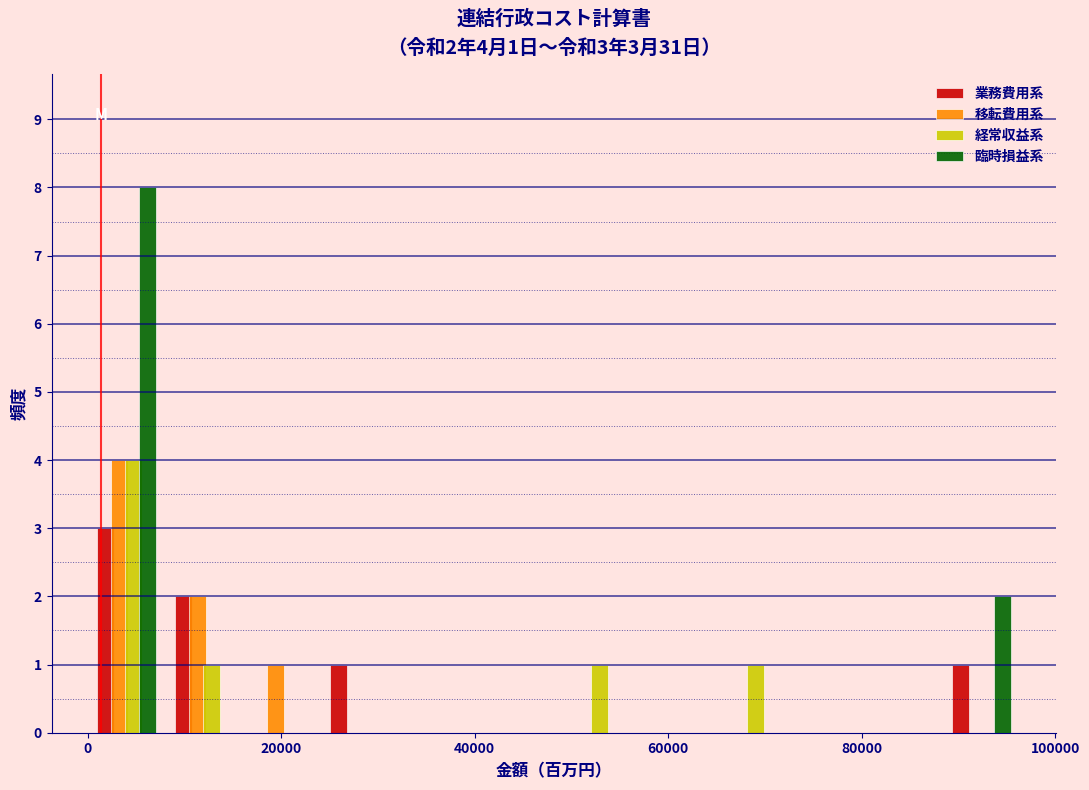

In the 臨時損益系 series, which range on the x-axis has the tallest bar?

0 to 8000